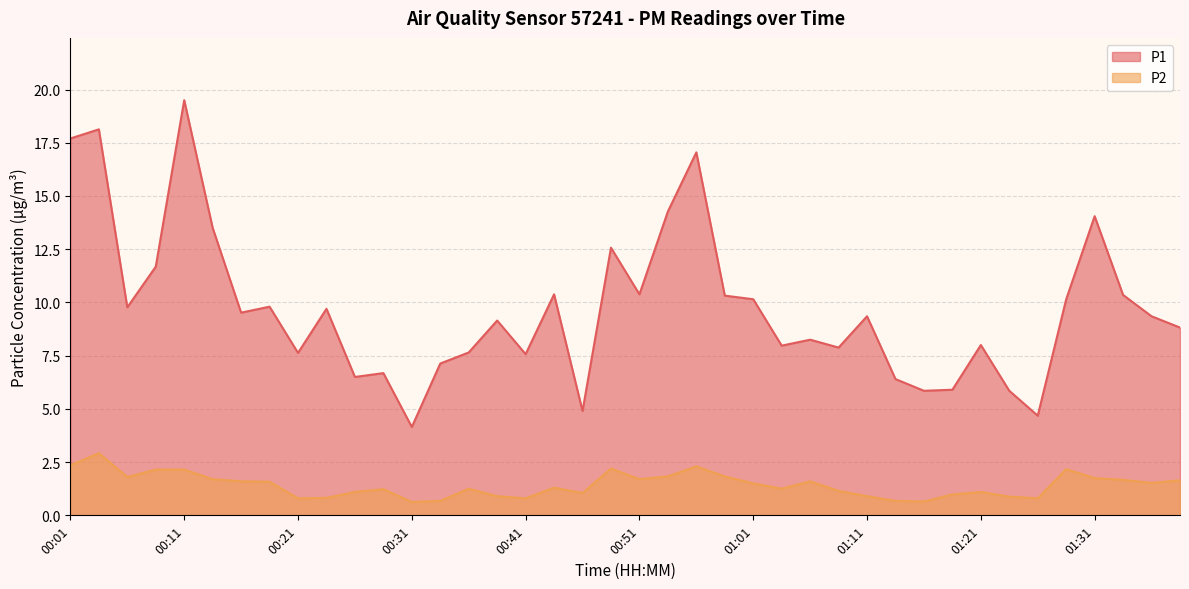

Which category has the lowest value in the P1 series?

00:31